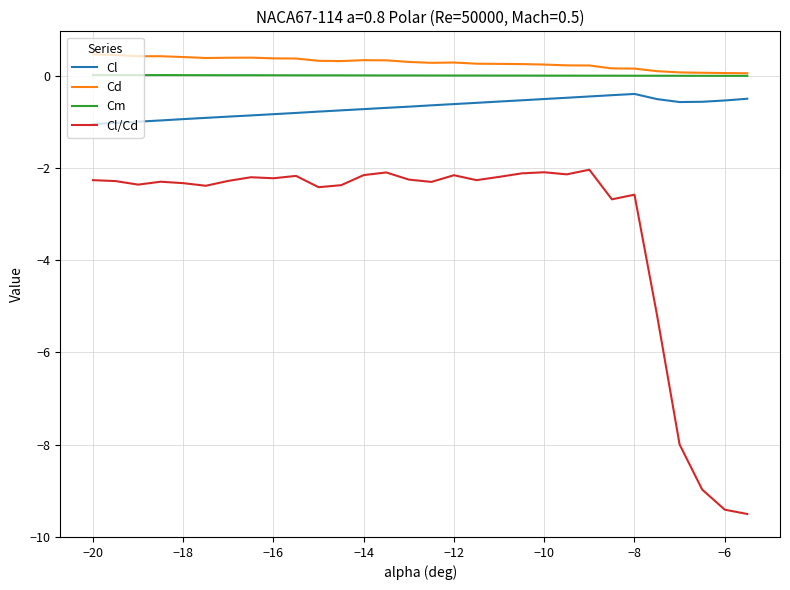

What is the highest value of the Cl series?

-0.4